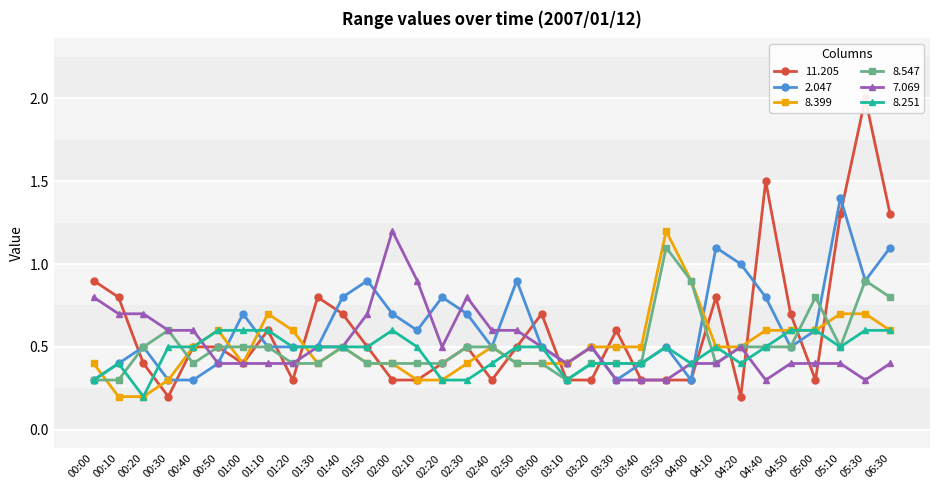

After their last crossing, which series has the higher values: 8.399 or 7.069?

7.069